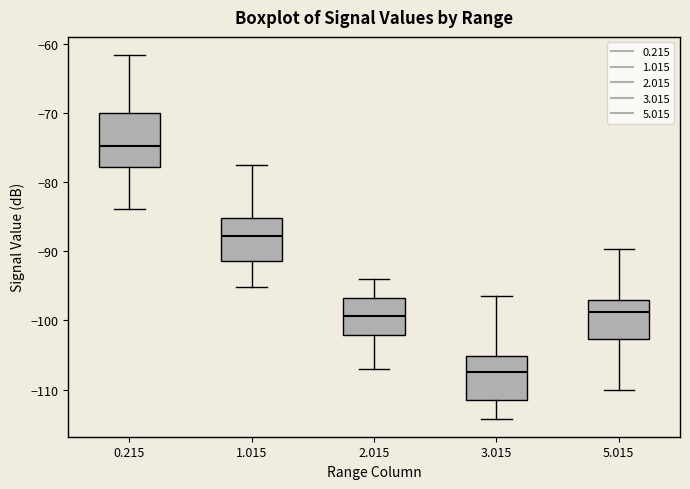

Reading left to right, transcribe this box plot: for each box, give where its median line is, the range the box spans, and where its two whiskers end, as read against the y-axis. The values are not printed on the chart, so give them approximately, as read against the axis.

0.215: median -75, box -78 to -70, whiskers -84 to -62
1.015: median -88, box -91 to -85, whiskers -95 to -77
2.015: median -99, box -102 to -97, whiskers -107 to -94
3.015: median -107, box -111 to -105, whiskers -114 to -96
5.015: median -99, box -103 to -97, whiskers -110 to -90